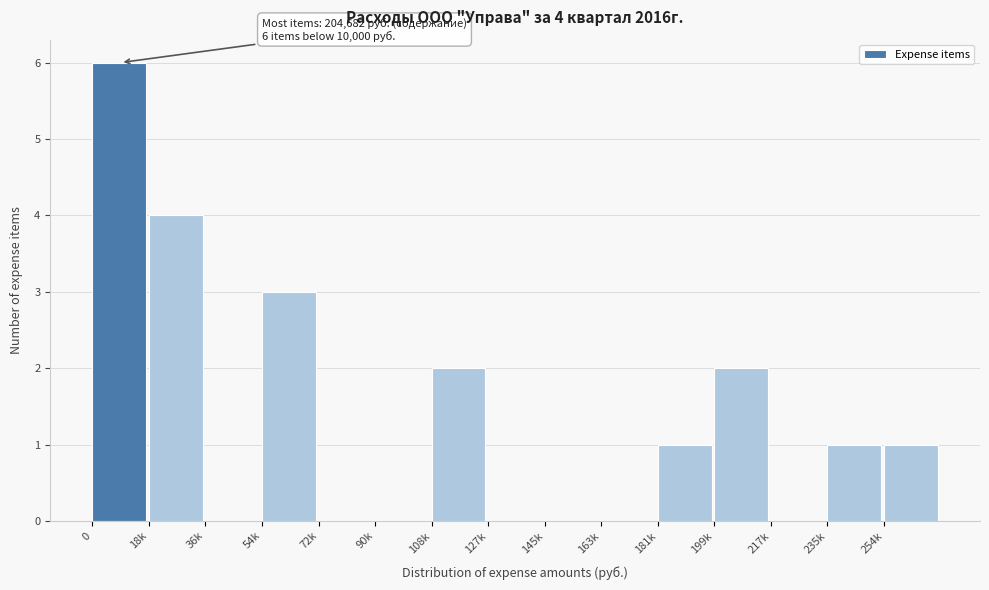

Reading left to right, extract all data points from this chart.

0=6	18k=4	36k=0	54k=3	72k=0	90k=0	108k=2	127k=0	145k=0	163k=0	181k=1	199k=2	217k=0	235k=1	254k=1